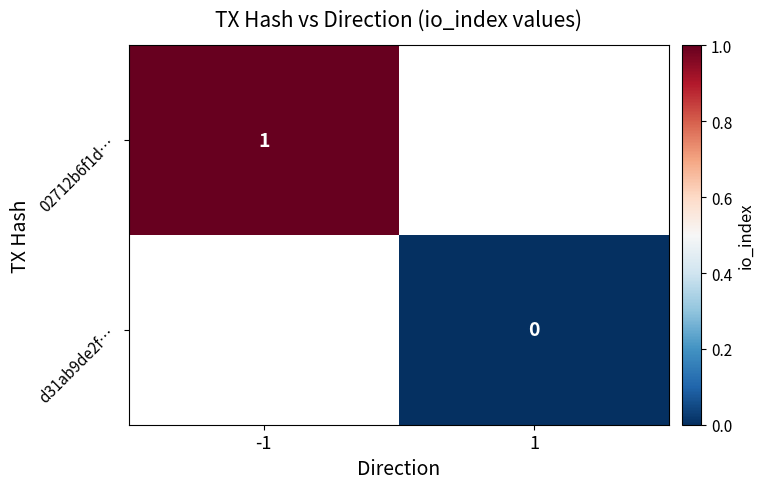

Is it true that 02712b6f1d… equals 1 at -1?

True